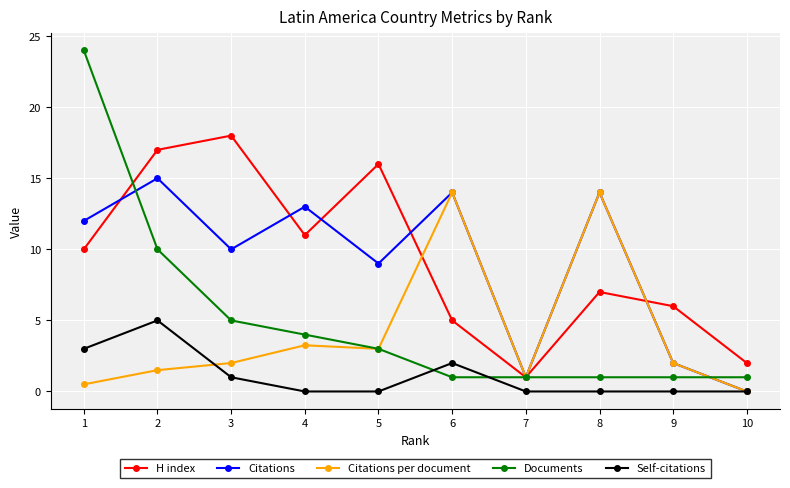

Which series has the widest spread of values?

Documents